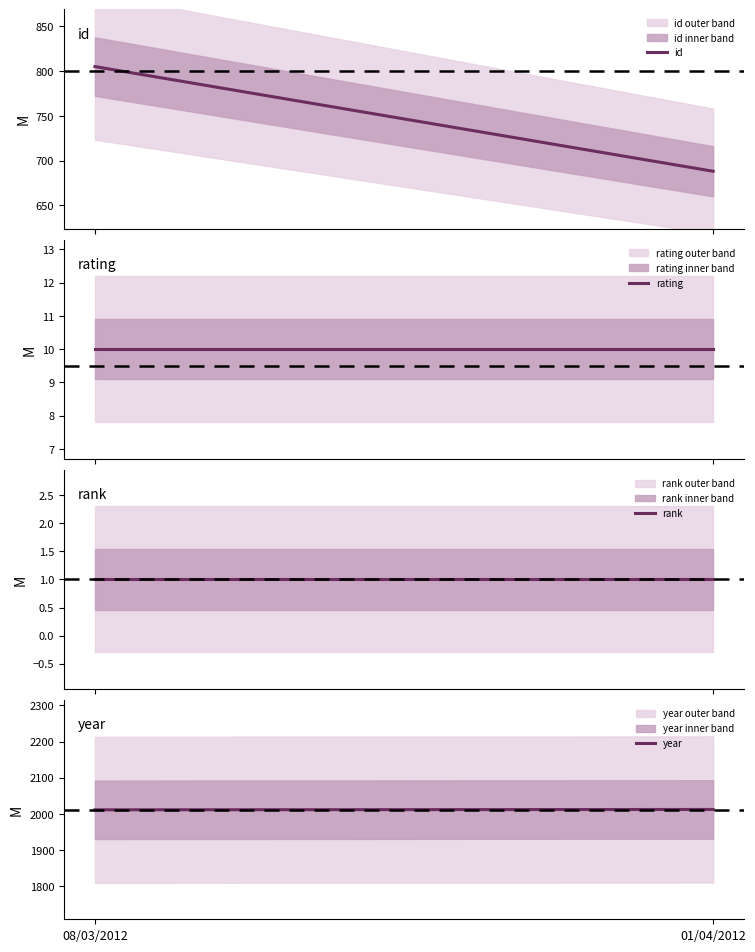

Reading right to left, list all the values displayed in this chart.

id: 688	805
rating: 10	10
rank: 1	1
year: 2012	2011